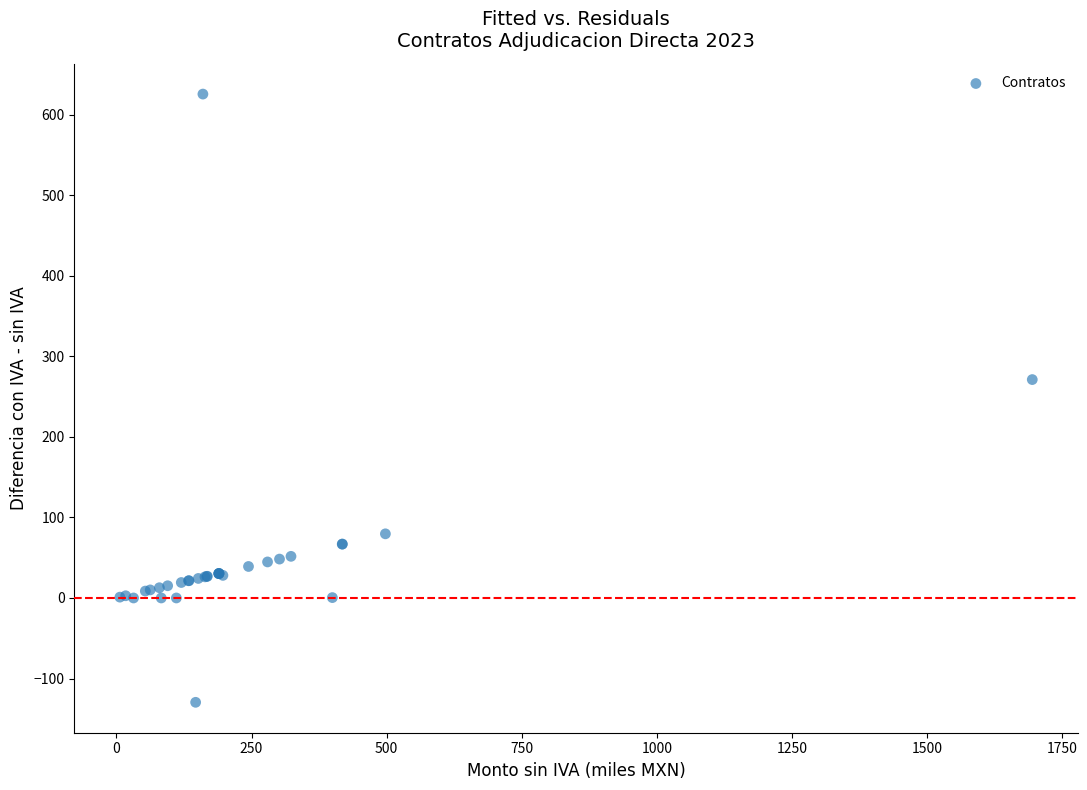

What Y value in the scatter plot is closest to 248?

271.1